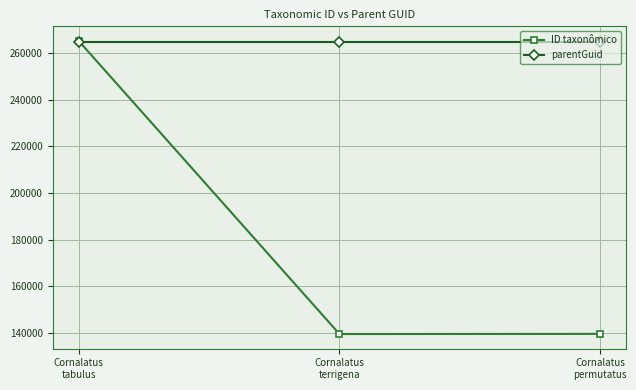

What is the maximum value for parentGuid?

265081